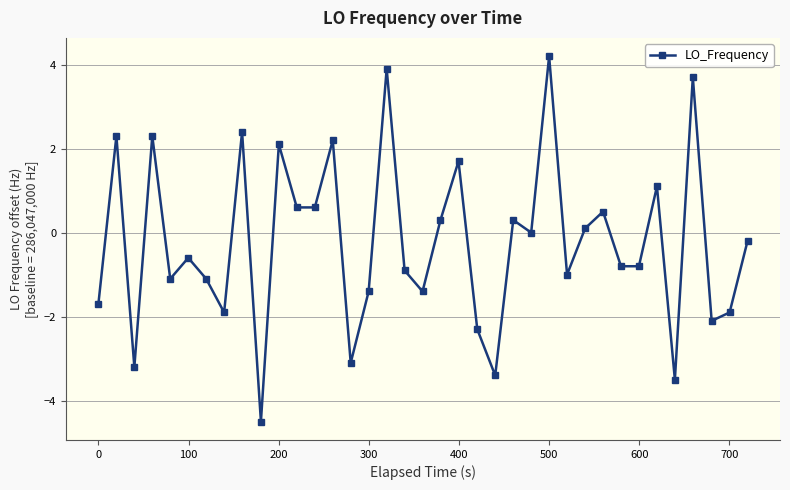

Is this an area chart (filled region under the line)?

No